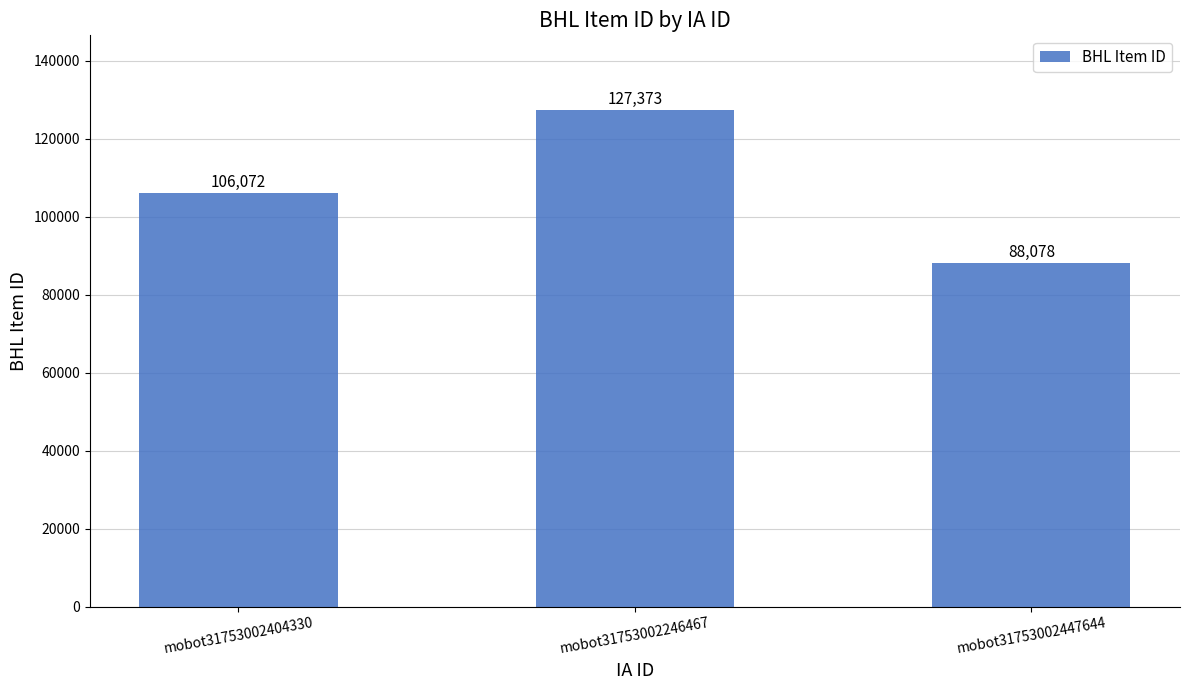

Between mobot31753002246467 and mobot31753002404330, which is larger?

mobot31753002246467